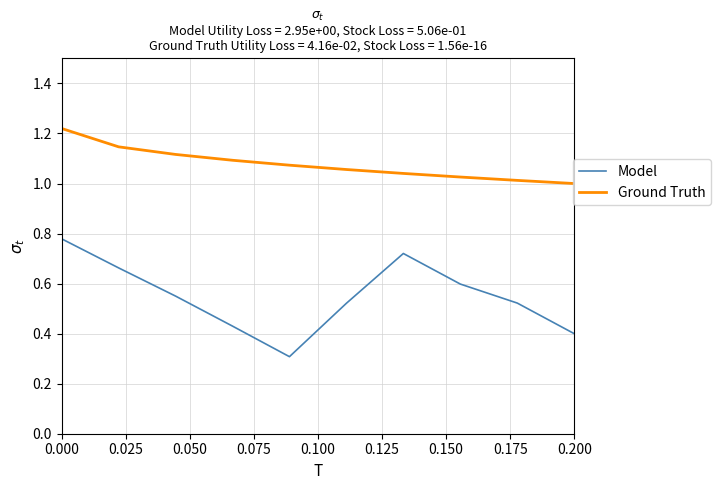

Which series has the largest total across all categories?

Ground Truth